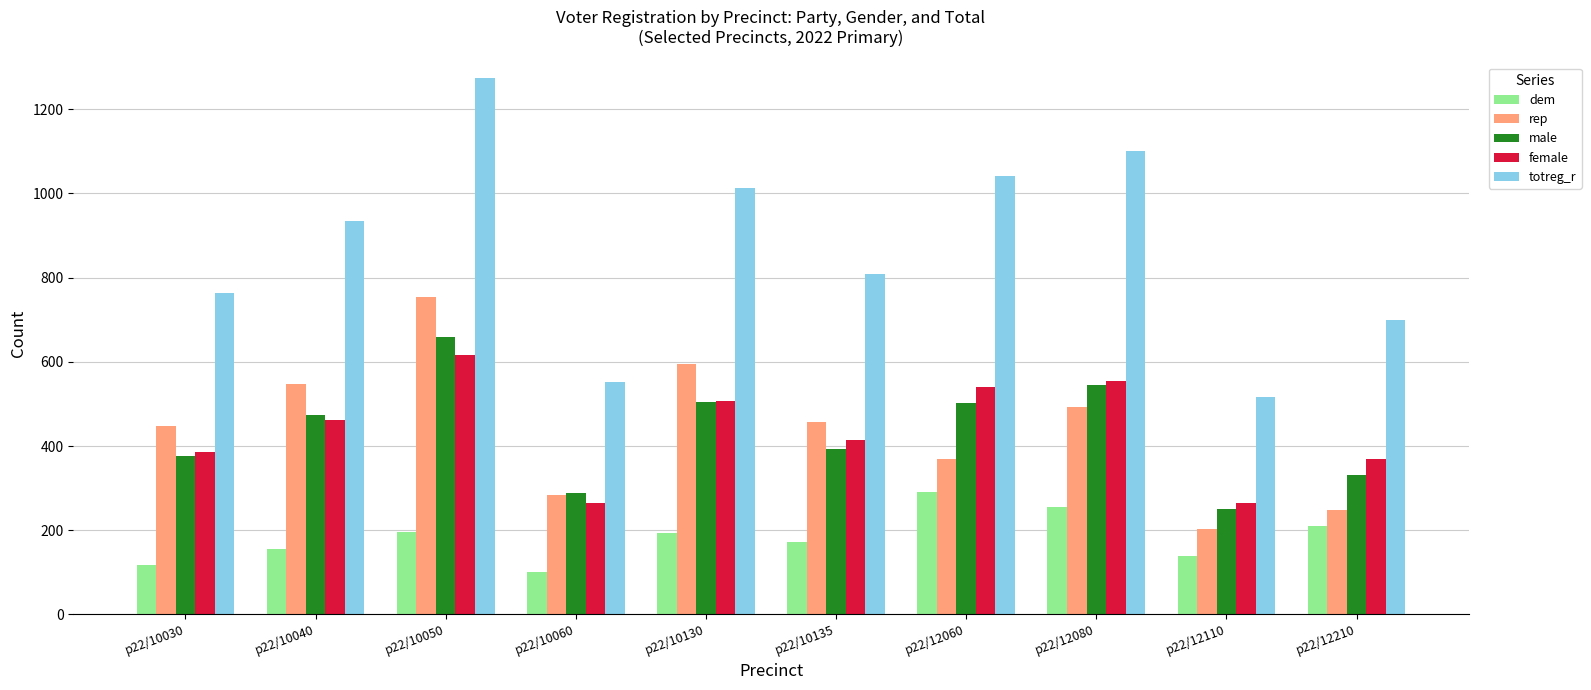

What is the value of the female bar at the 8th from the left?

555